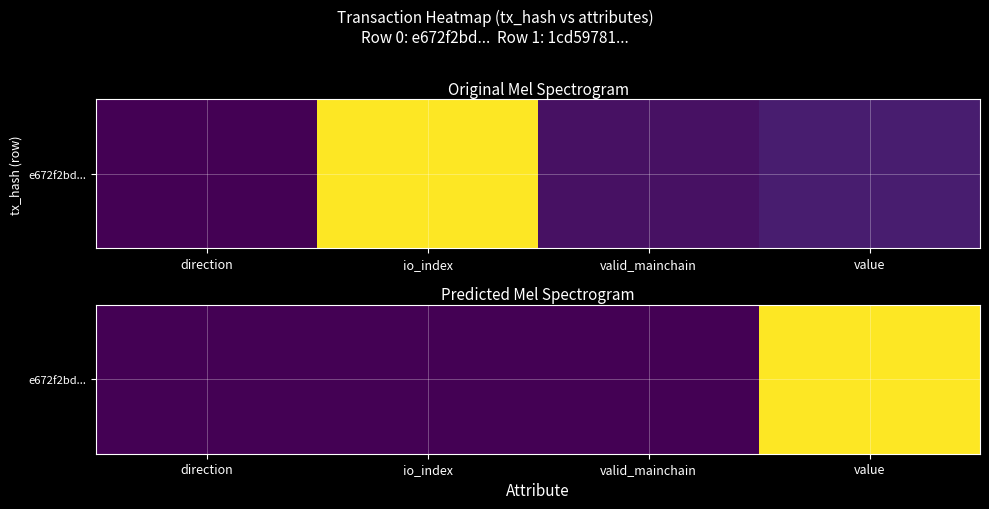

Rank the categories by value from highest to lowest.

value, direction, io_index, valid_mainchain